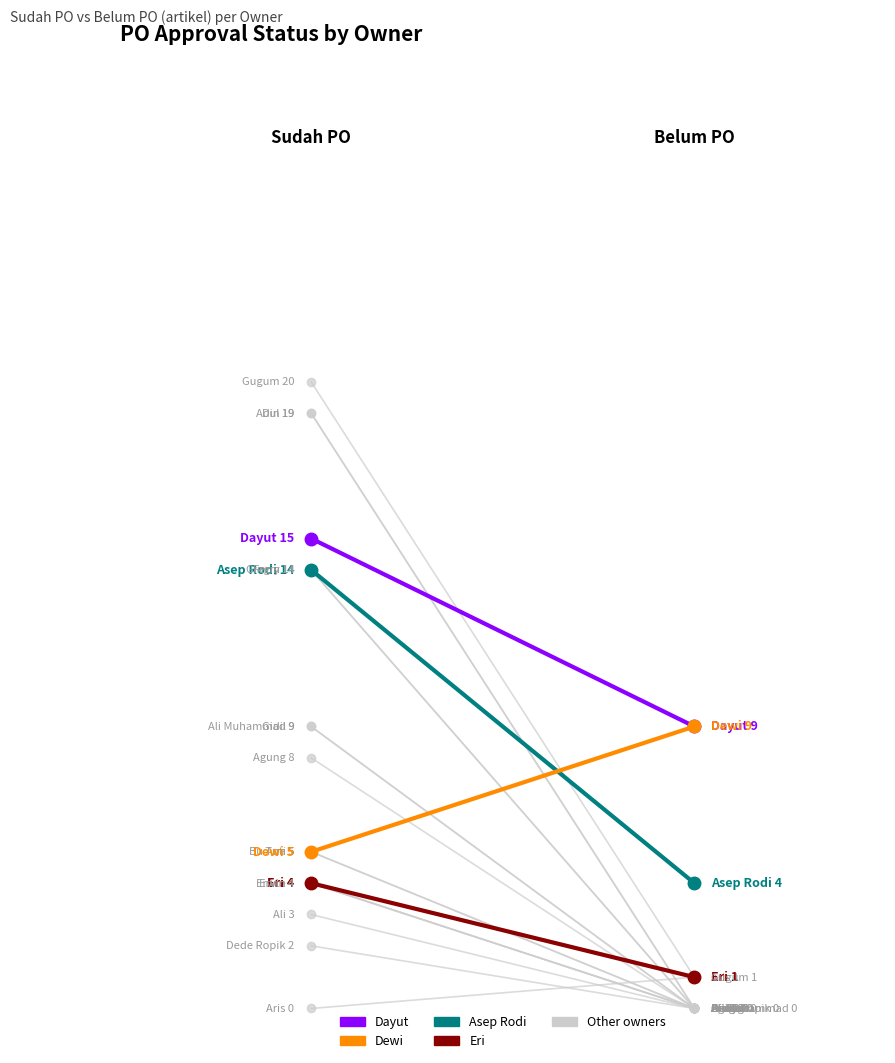

Reading left to right, what are all the values shown in this chart?

Asep Rodi: 14	4
Dayut: 15	9
Dewi: 5	9
Eri: 4	1